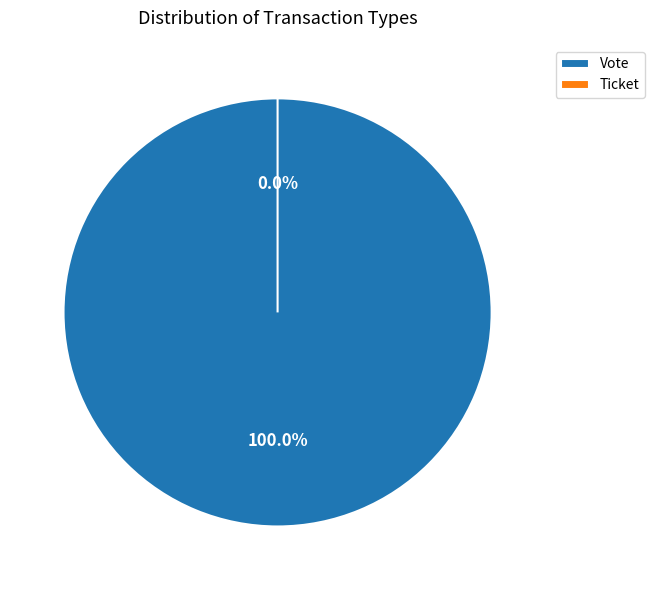

What is the total percentage of Vote and Ticket?

100.0%